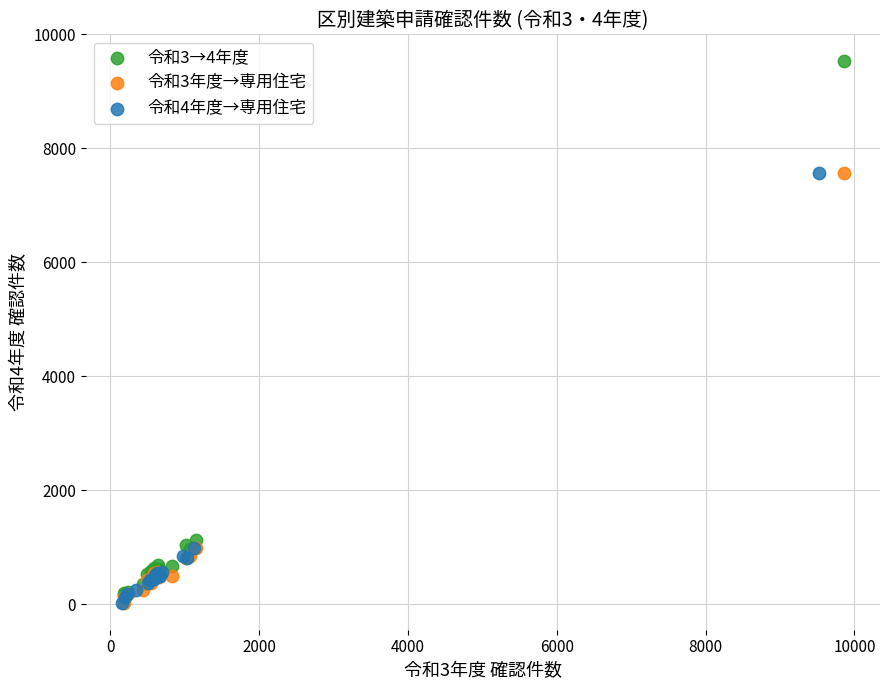

Which series has the widest spread of Y values?

令和3→4年度